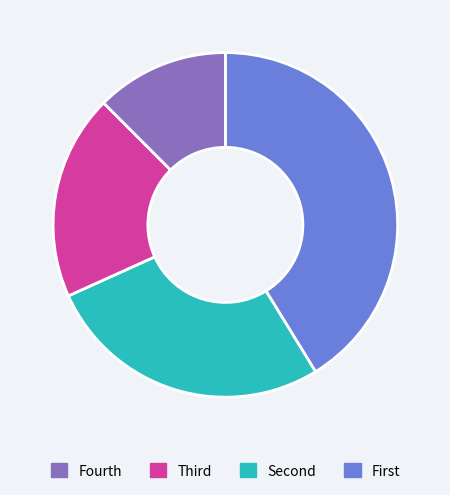

How many slices are in this pie chart?

4